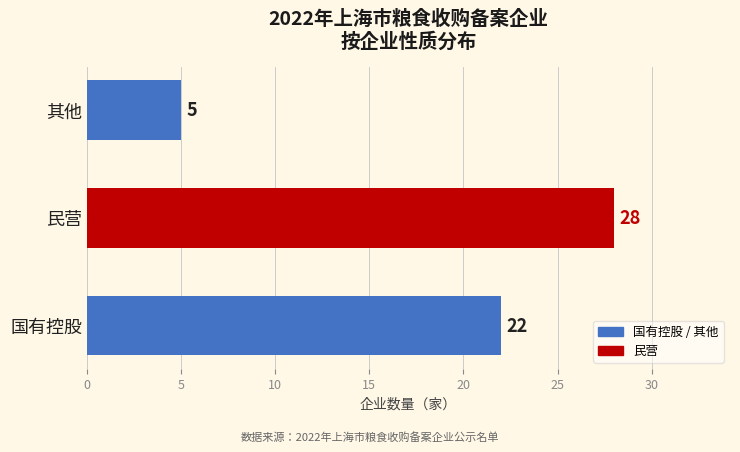

How many data points does each series have?

3